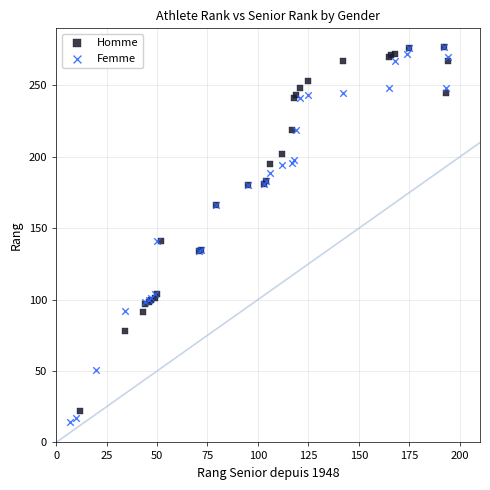

Which series has the largest Y range (max minus min)?

Femme